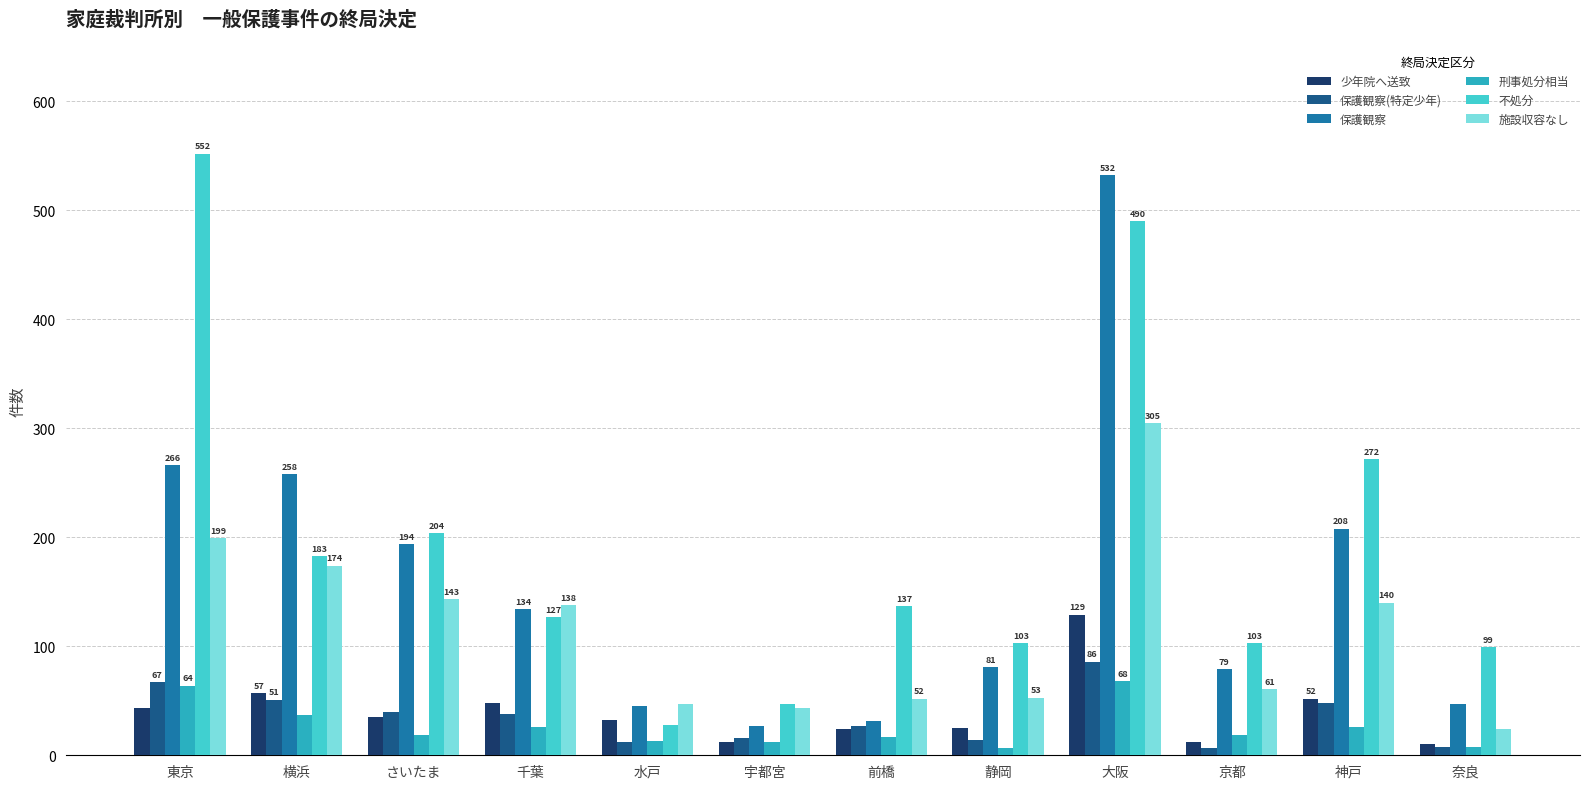

At which label does 不処分 first exceed 137?

東京